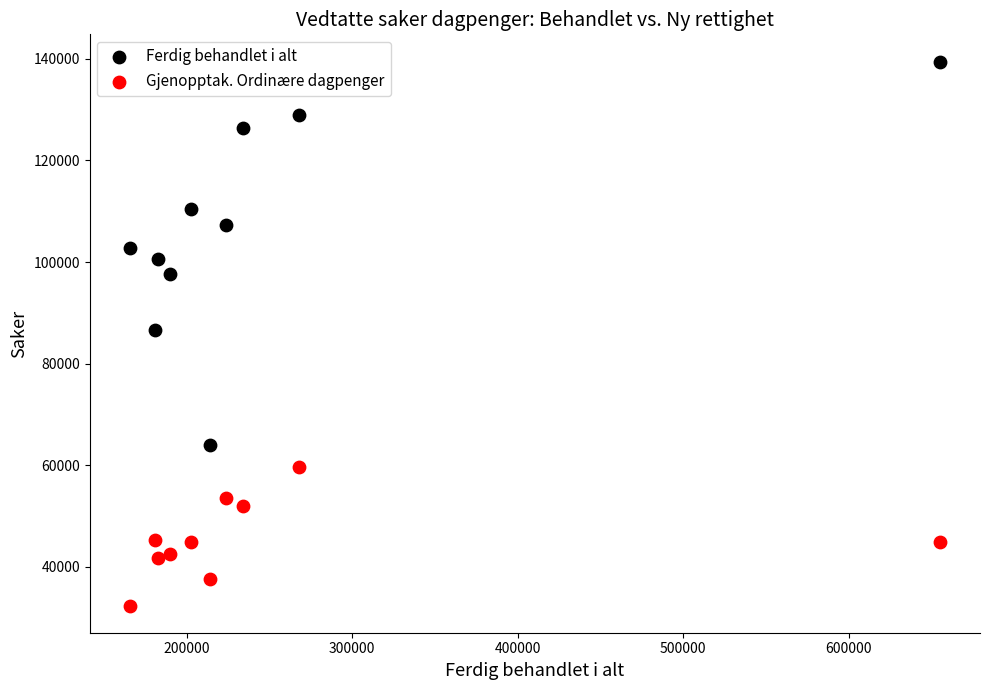

Across all data points, what is the range of X values (max minus min)?

488988